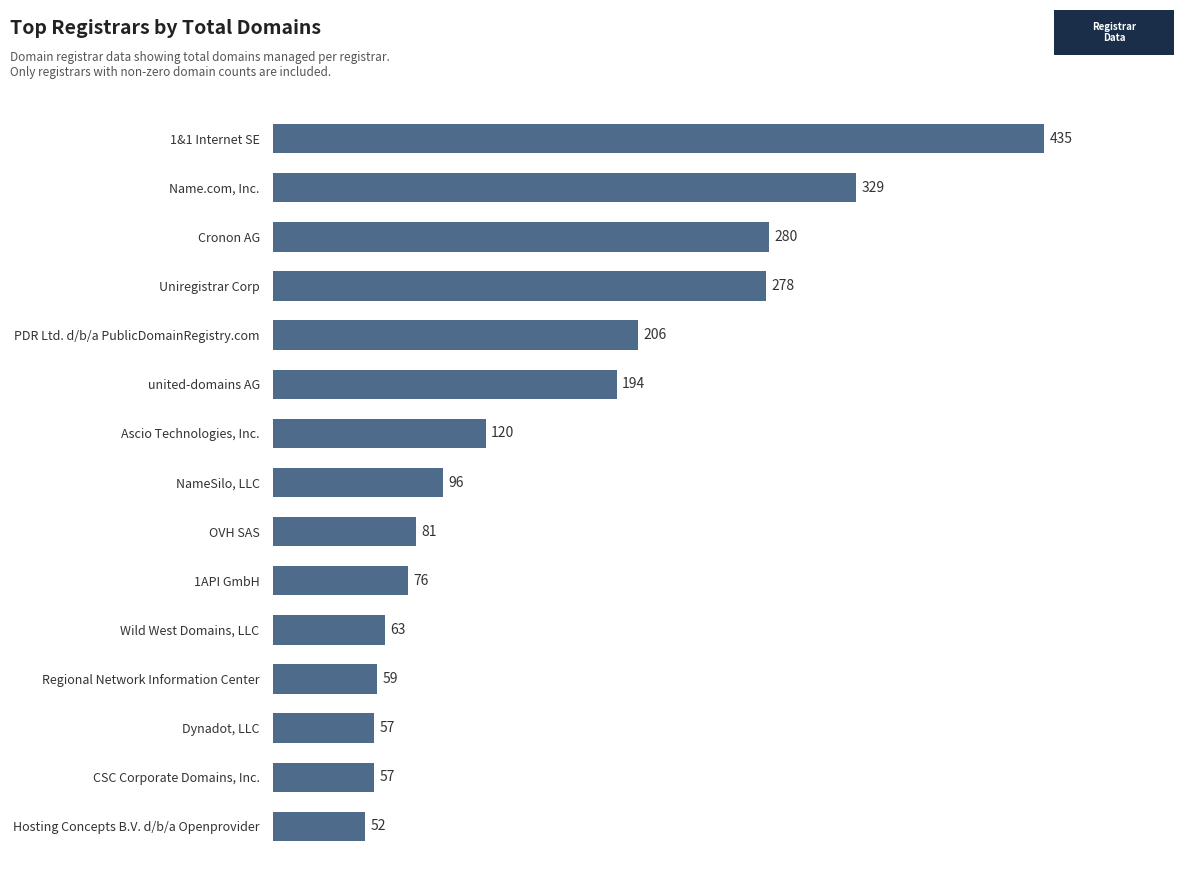

What is the ratio of the value at PDR Ltd. d/b/a PublicDomainRegistry.com to the value at Name.com, Inc.?

0.6